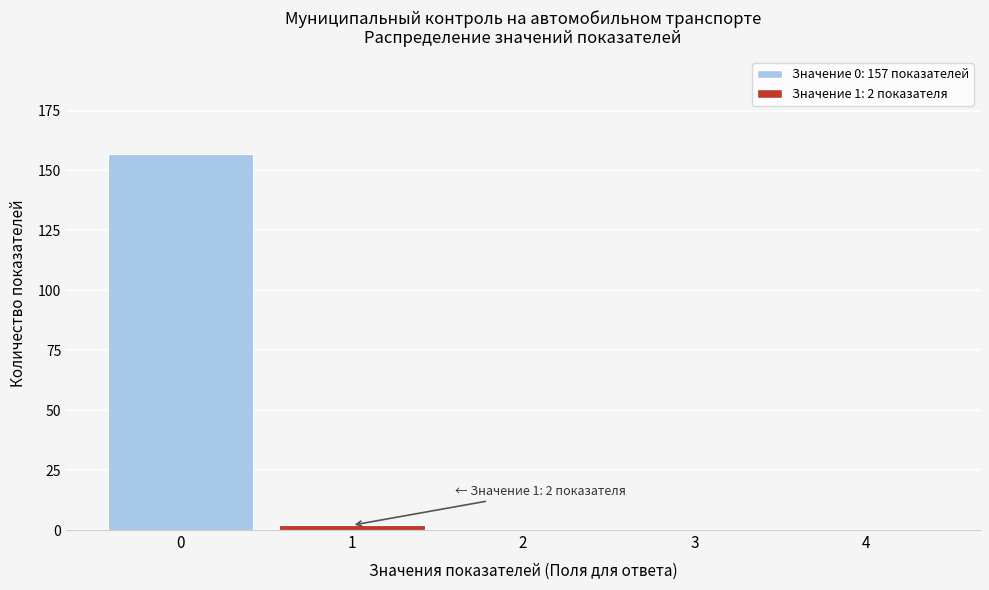

Reading left to right, extract all data points from this chart.

0=157	1=2	2=0	3=0	4=0